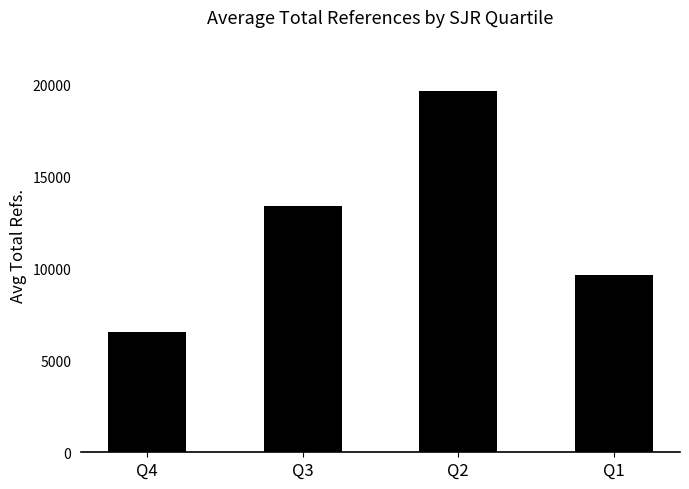

Which category has the lowest value across all series?

Q4